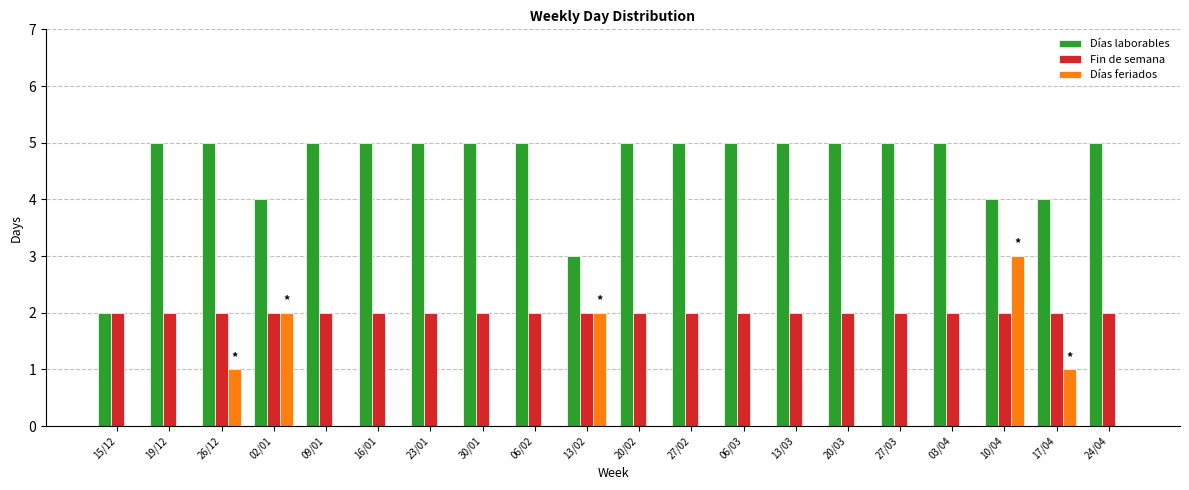

What is the approximate value of Fin de semana at 20/03?

2